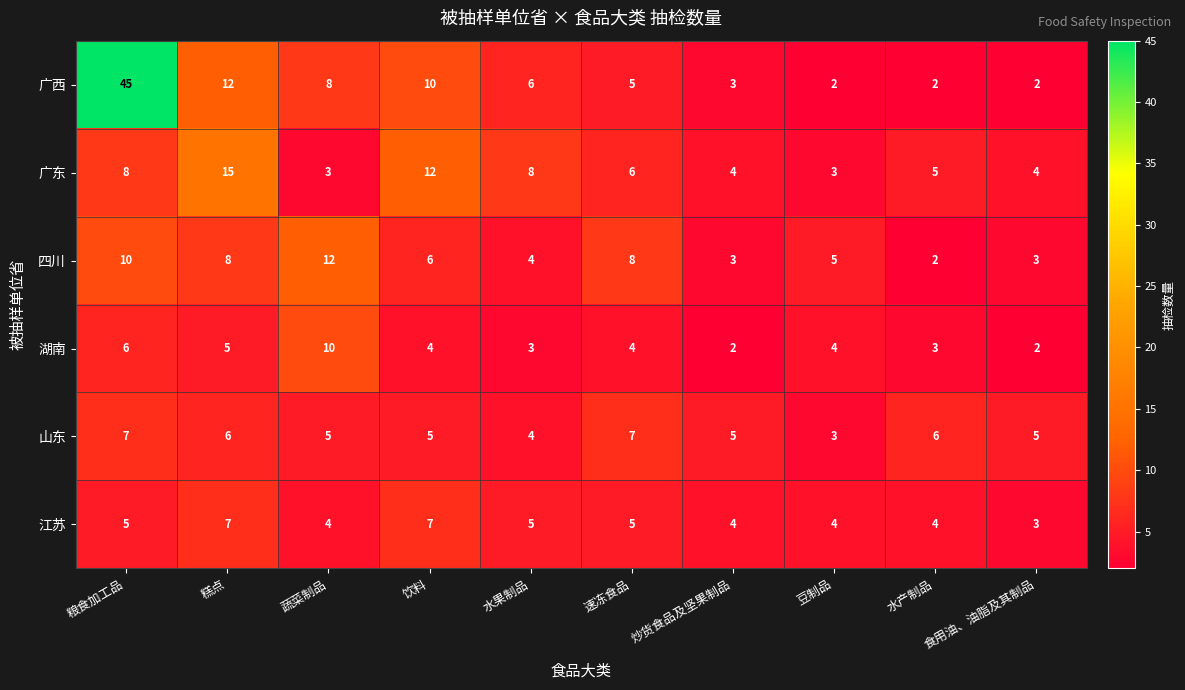

At which category is the sum across all series the highest?

粮食加工品